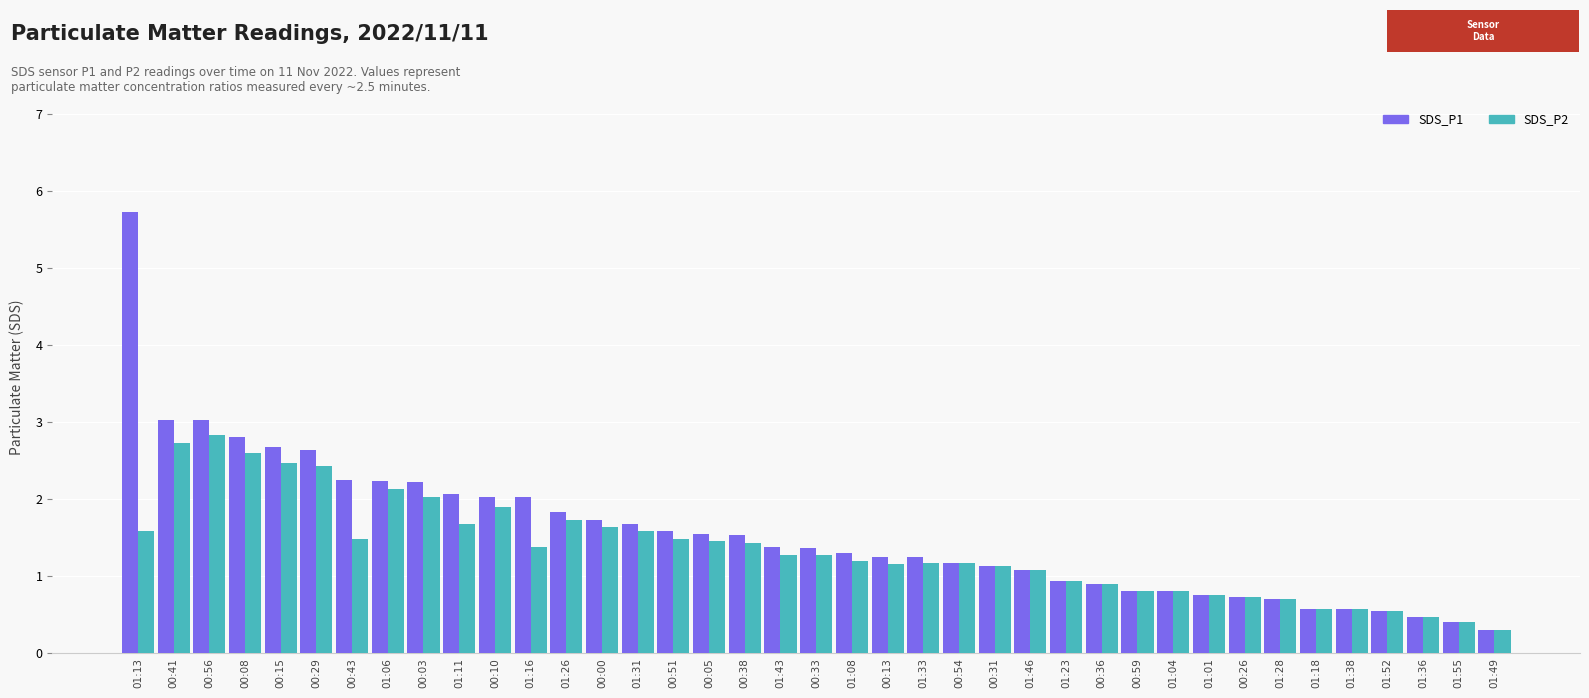

At which label does SDS_P1 first exceed 1?

01:13